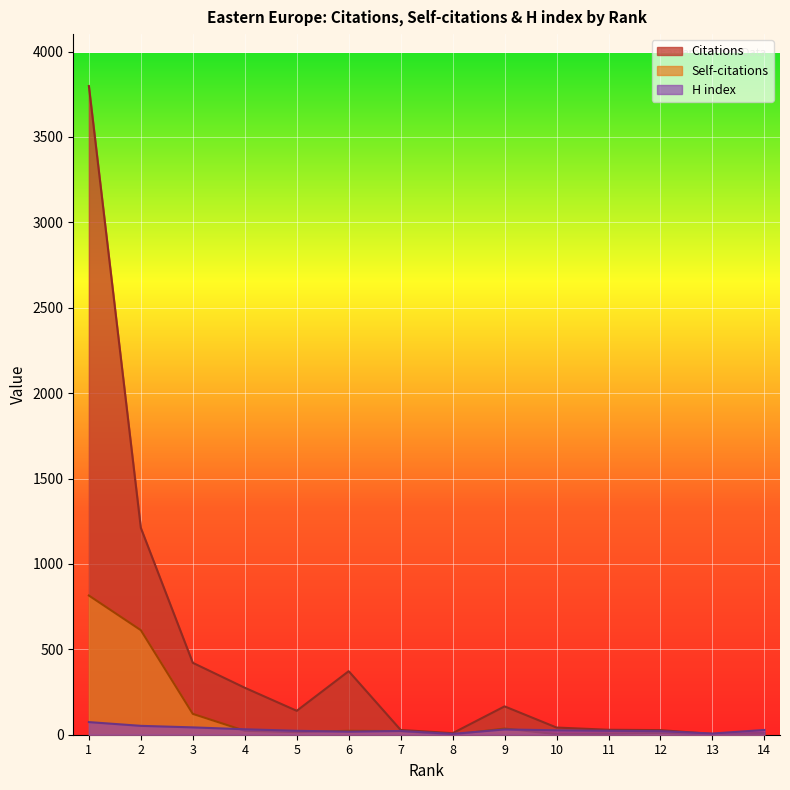

True or false: Citations and H index intersect in this chart.

True